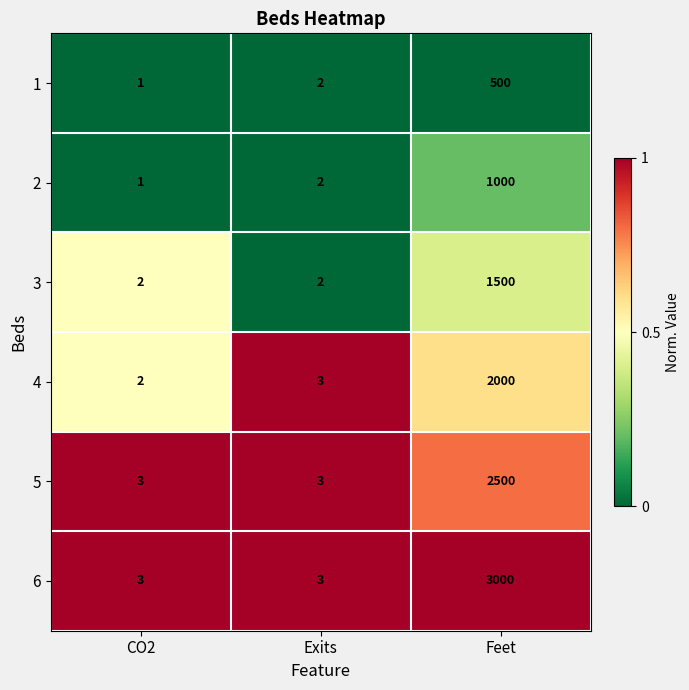

What is the sum of all 2 values?

1003